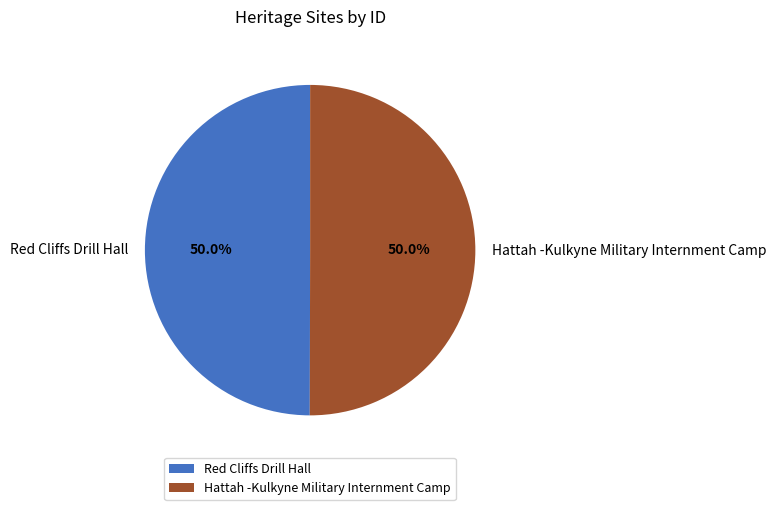

How many slices are in this pie chart?

2